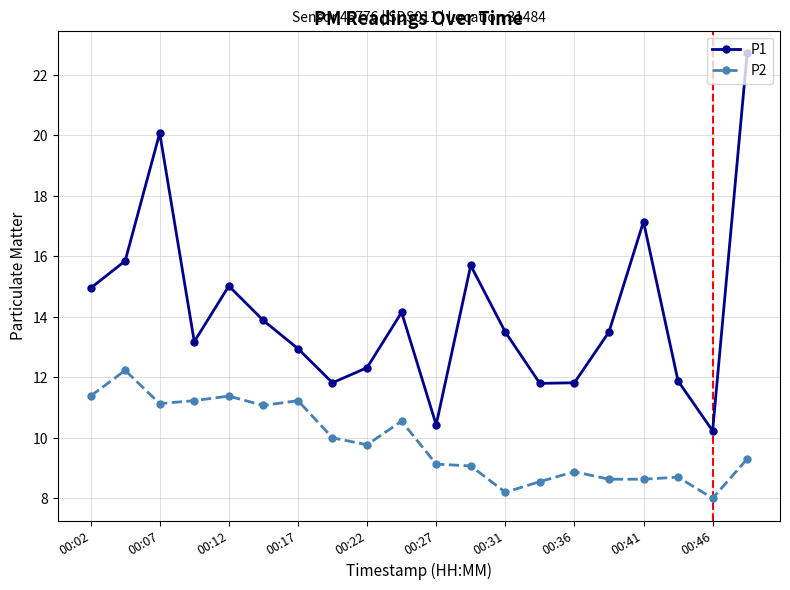

True or false: P2 and P1 intersect in this chart.

False